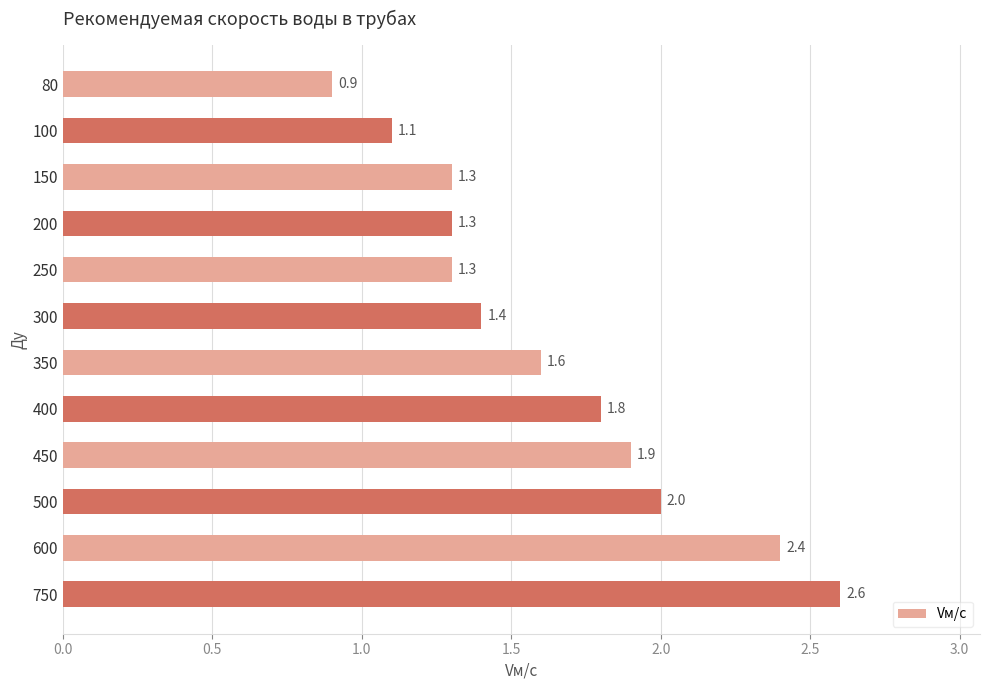

Where is the data nearest to the value 1?

80